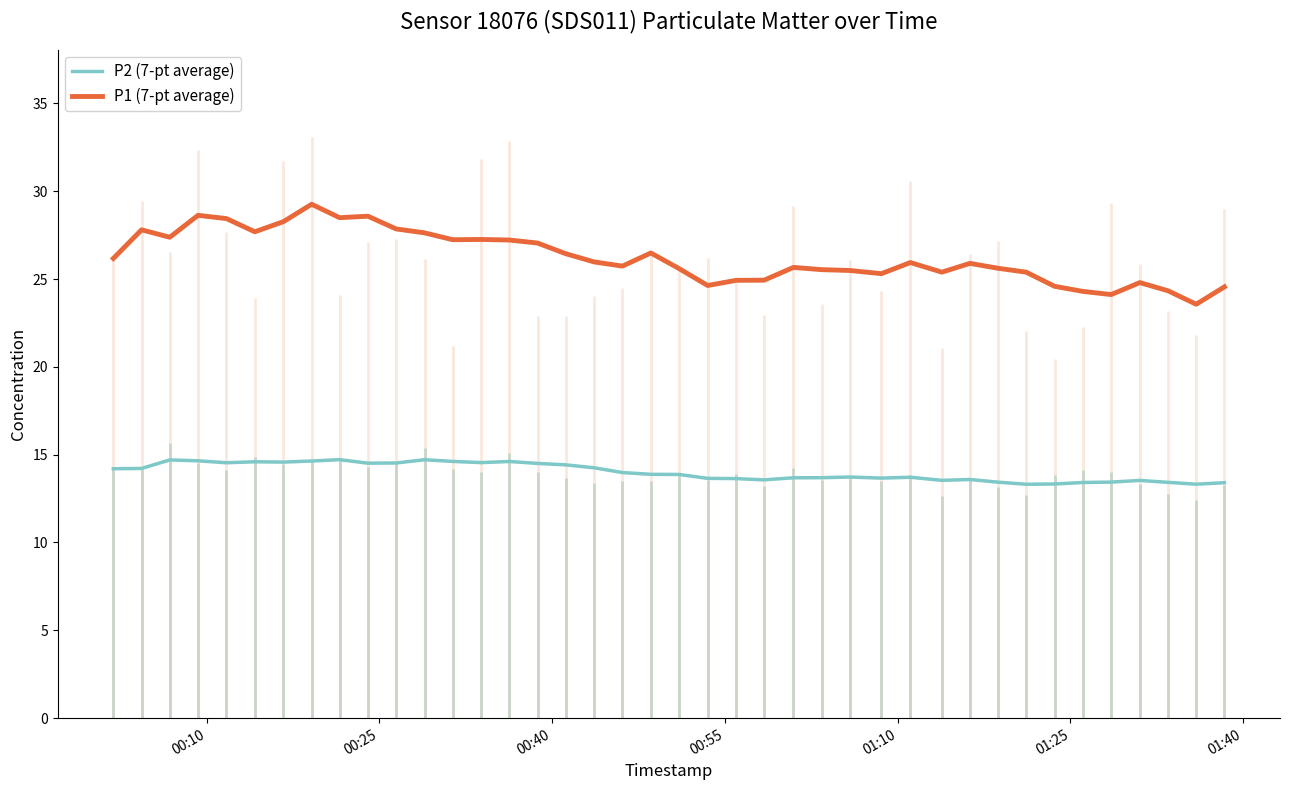

Reading left to right, extract all data points from this chart.

P2 (7-pt average): 14.2	14.2	14.7	14.7	14.5	14.6	14.6	14.6	14.7	14.5	14.5	14.7	14.6	14.5	14.6	14.5	14.4	14.3	14.0	13.9	13.9	13.7	13.6	13.6	13.7	13.7	13.7	13.7	13.7	13.5	13.6	13.4	13.3	13.3	13.4	13.4	13.5	13.4	13.3	13.4
P1 (7-pt average): 26.2	27.8	27.4	28.6	28.4	27.7	28.3	29.3	28.5	28.6	27.9	27.6	27.2	27.3	27.2	27.0	26.4	26.0	25.7	26.5	25.6	24.6	24.9	24.9	25.7	25.5	25.5	25.3	25.9	25.4	25.9	25.6	25.4	24.6	24.3	24.1	24.8	24.3	23.6	24.6